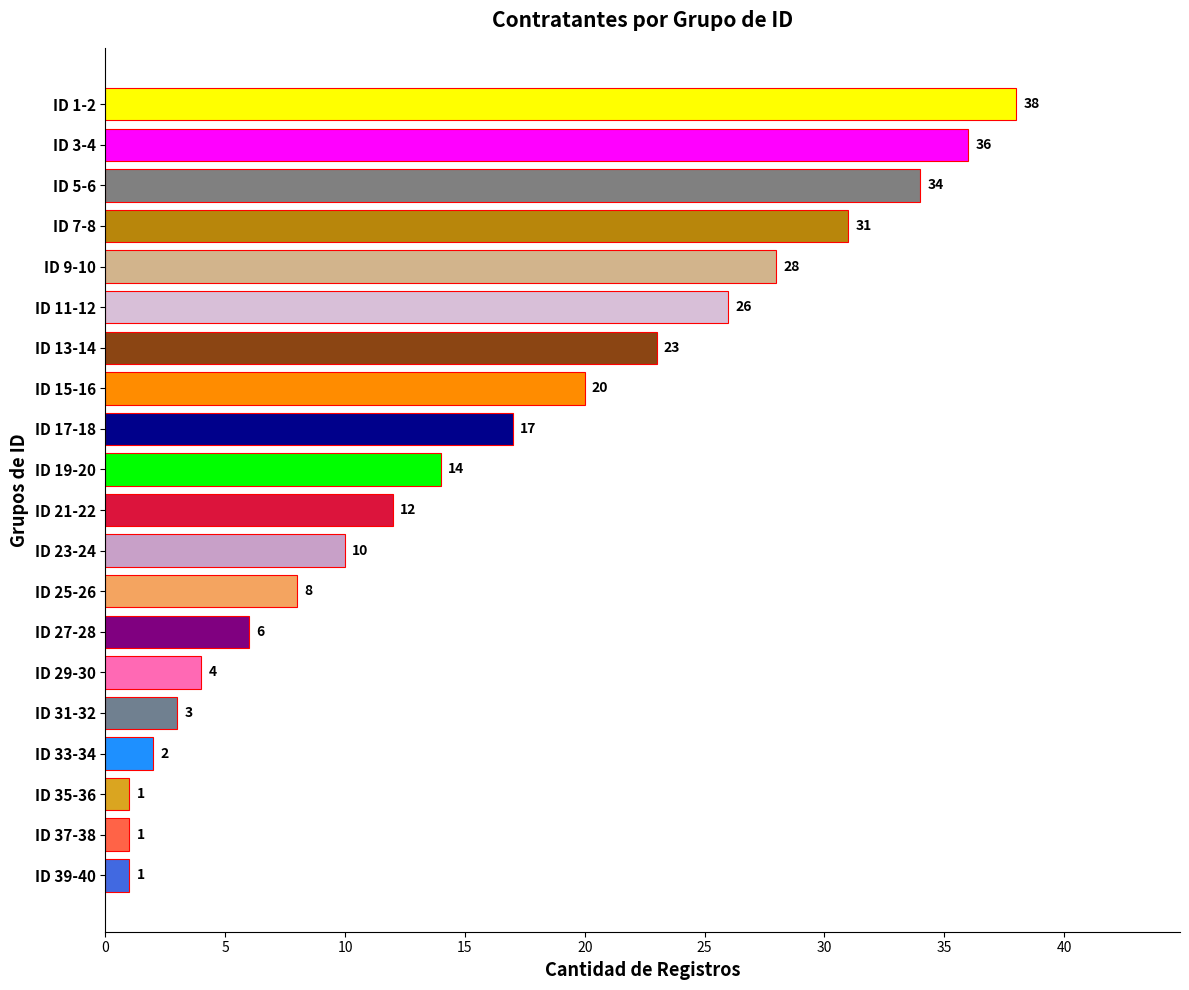

What is the minimum value shown in the chart?

1